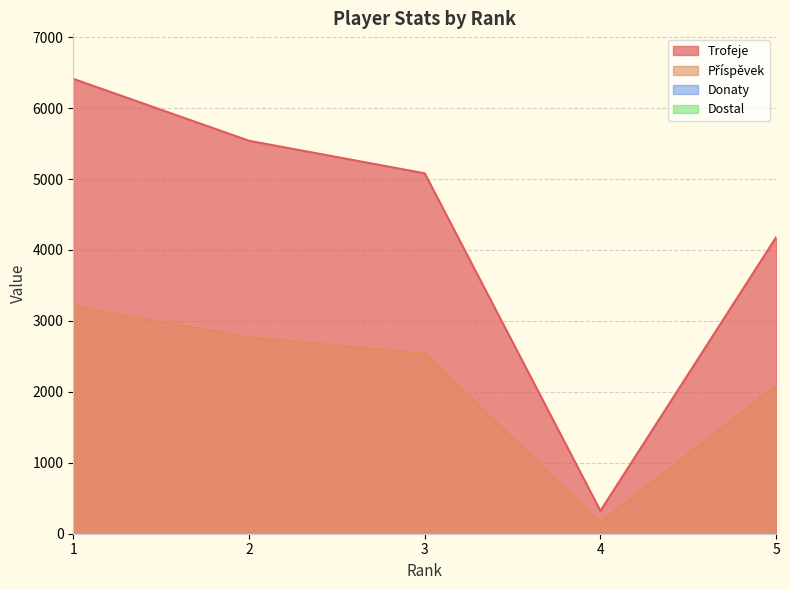

Which series changed the most between 1 and 4?

Trofeje